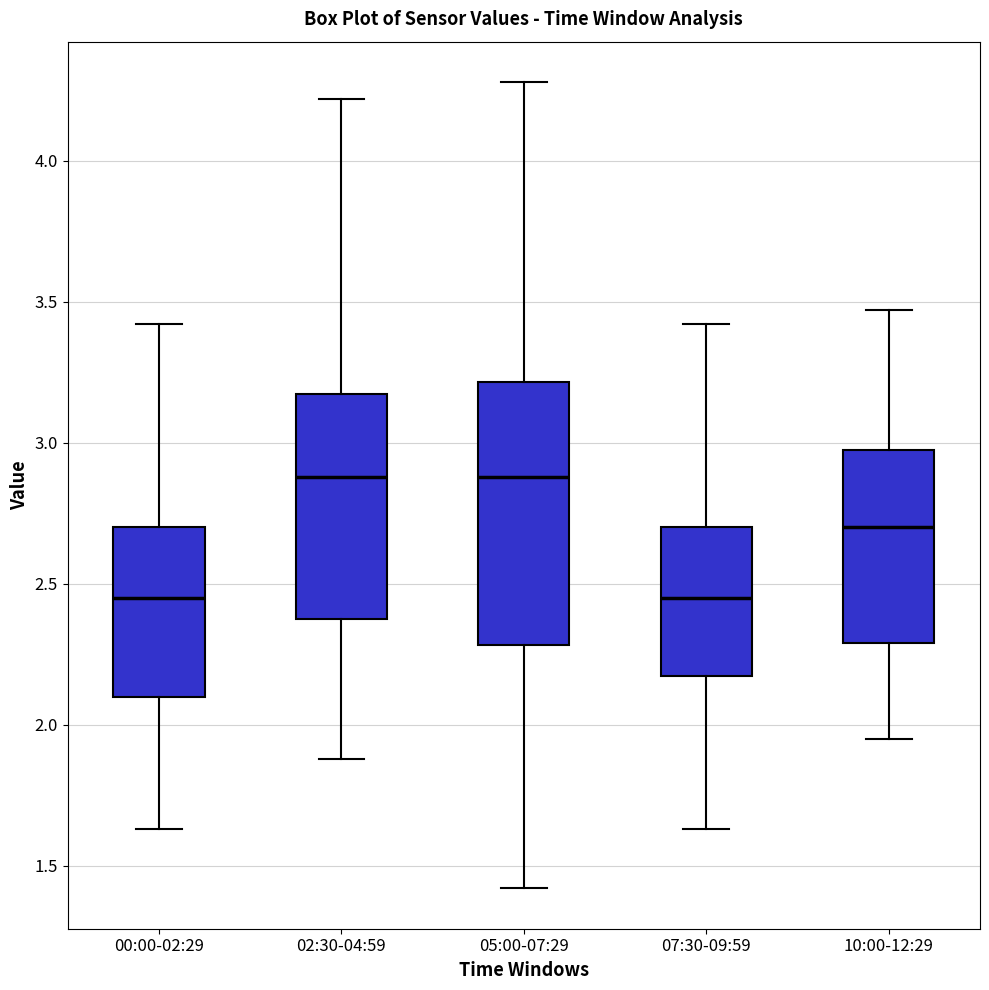

Reading left to right, read every box against the y-axis: the position of its median line, the range the box covers, and the ends of its whiskers. The values are not printed on the chart, so give them approximately, as read against the axis.

00:00-02:29: median 2.45, box 2.10 to 2.70, whiskers 1.65 to 3.40
02:30-04:59: median 2.90, box 2.40 to 3.20, whiskers 1.90 to 4.20
05:00-07:29: median 2.90, box 2.30 to 3.20, whiskers 1.40 to 4.30
07:30-09:59: median 2.45, box 2.20 to 2.70, whiskers 1.65 to 3.40
10:00-12:29: median 2.70, box 2.30 to 3.00, whiskers 1.95 to 3.45